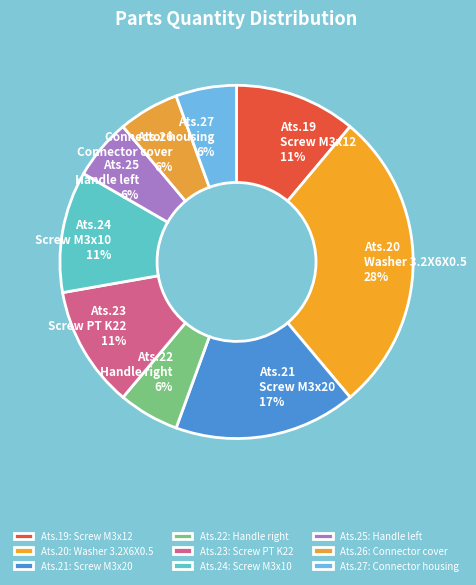

To the nearest percent, what portion does Ats.19 Screw M3x12 represent?

11%